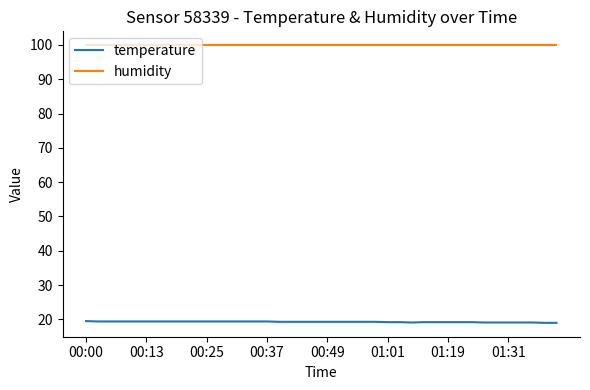

What is the difference between the maximum and minimum values in the temperature series?

0.5